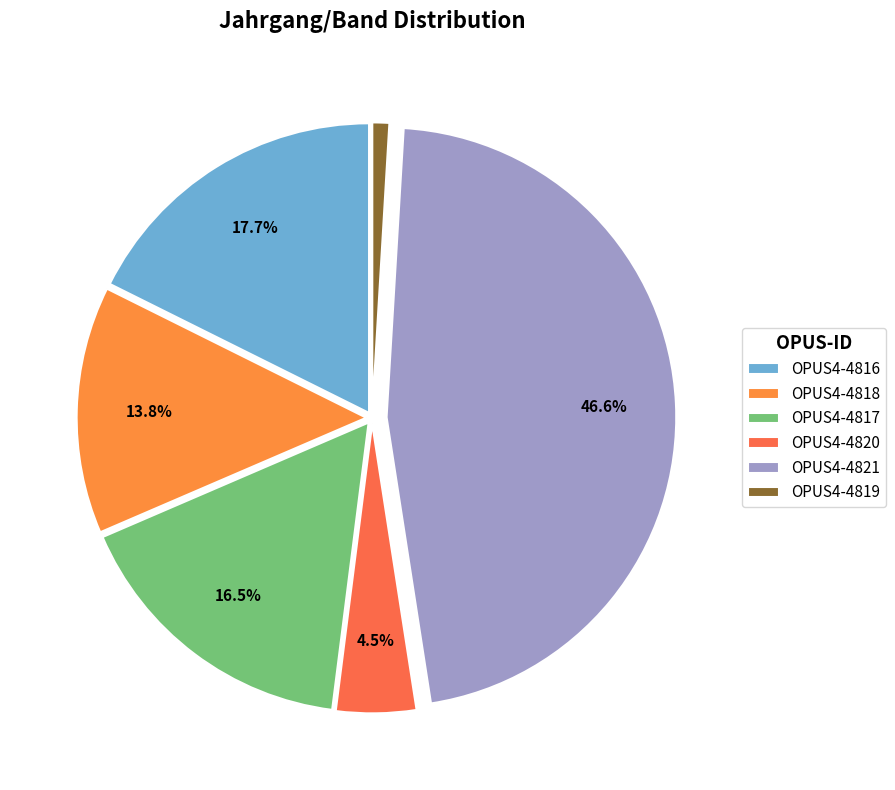

Does any single category account for the majority?

No